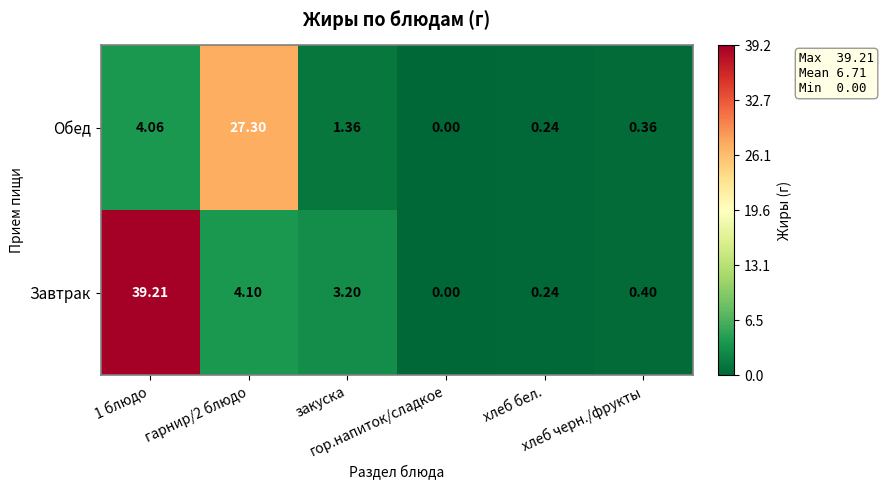

List the series in order of their overall mean, highest first.

Завтрак, Обед